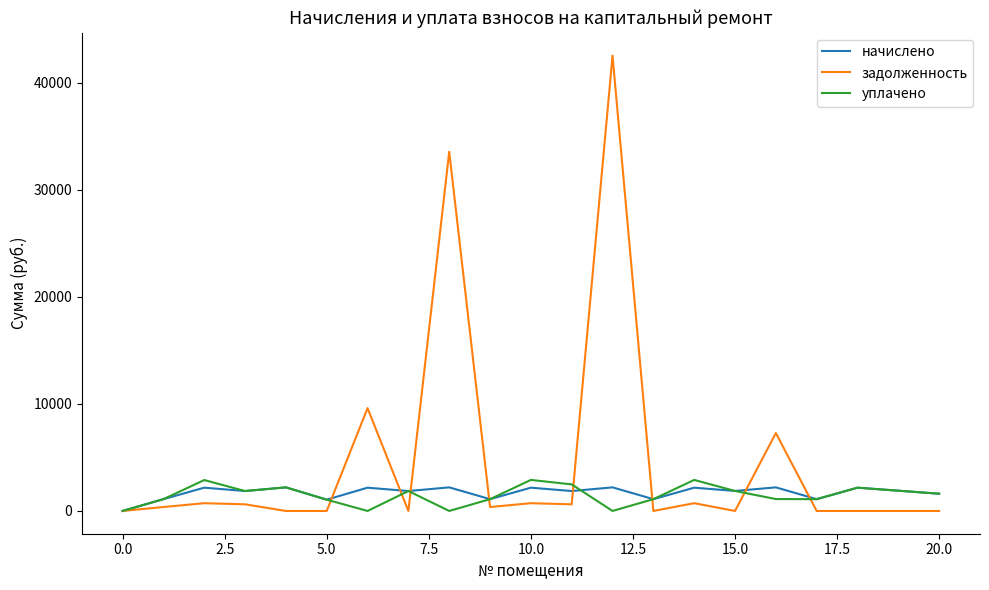

List the series in order of their peak value, lowest first.

начислено, уплачено, задолженность